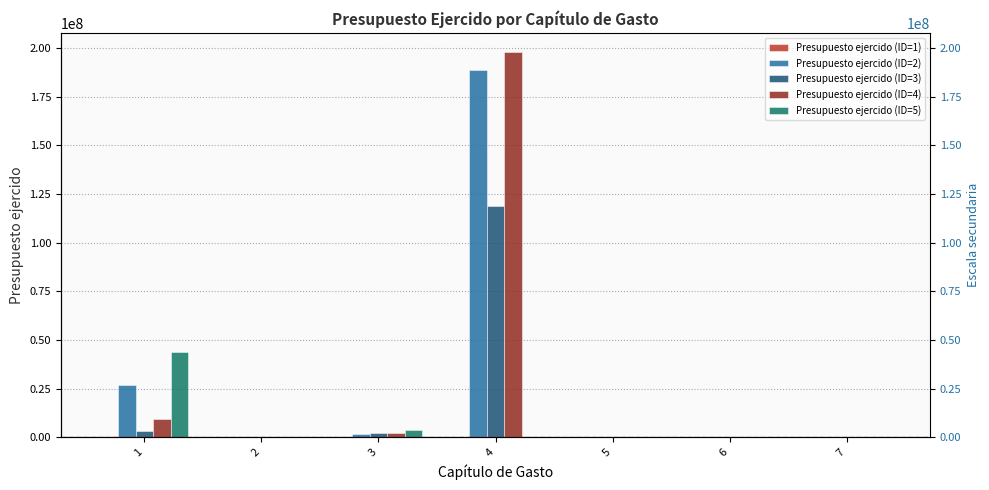

Rank the categories by Presupuesto ejercido (ID=5) value from lowest to highest.

4, 5, 6, 7, 2, 3, 1